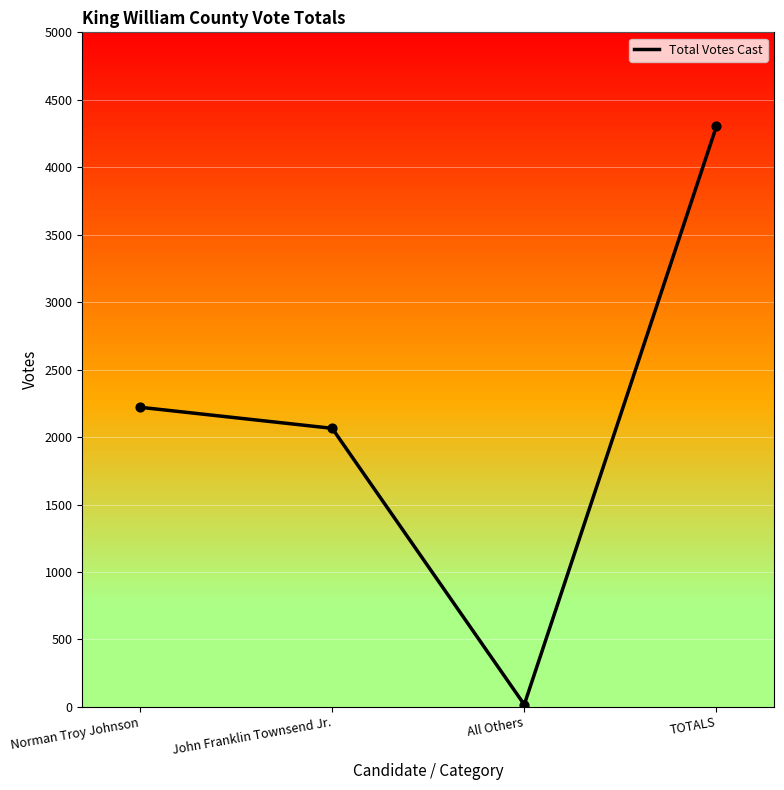

What is the change in value from Norman Troy Johnson to John Franklin Townsend Jr.?

-156